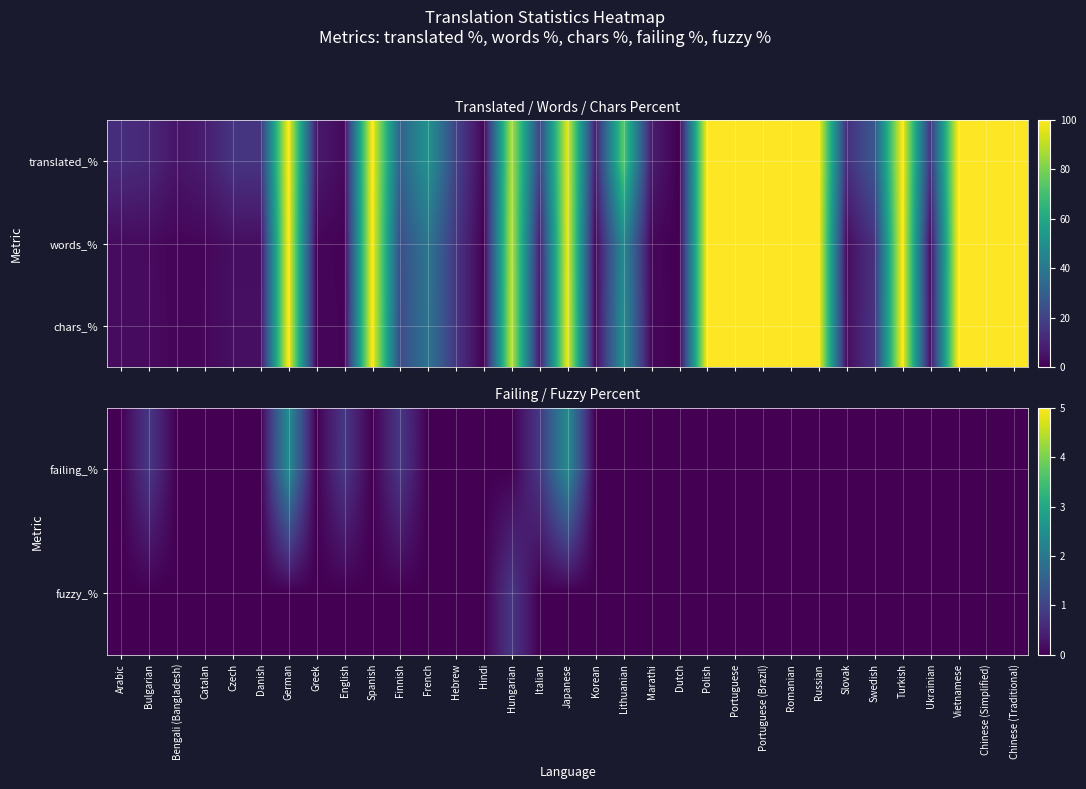

What is the highest value of the chars_% series?

100.0